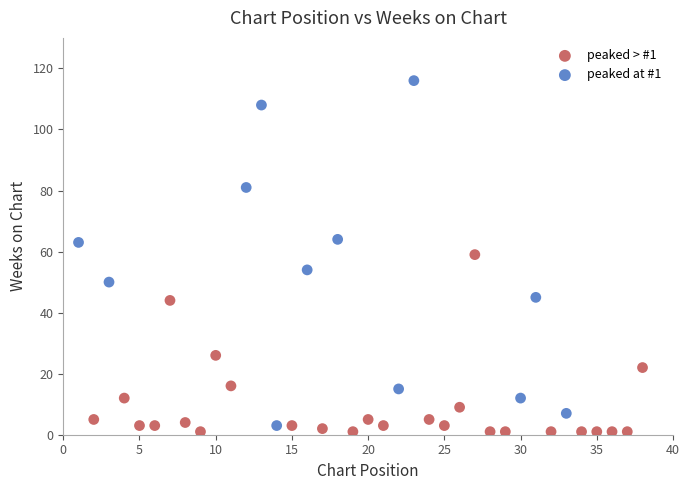

Which series has the largest Y range (max minus min)?

peaked at #1